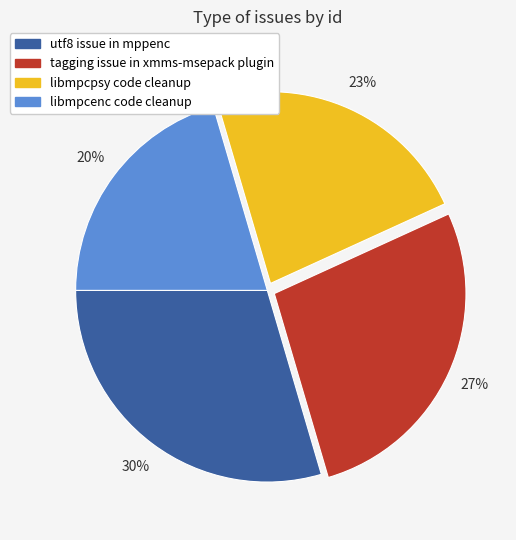

Which slice is the smallest?

libmpcenc code cleanup